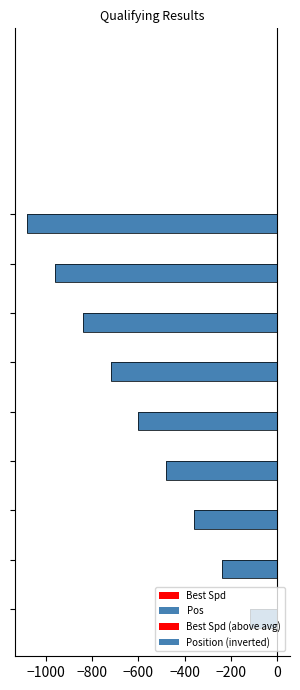

Between −400 and −800, which is larger?

−800